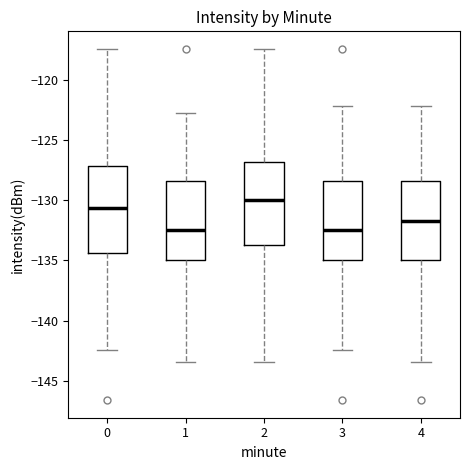

Reading left to right, transcribe this box plot: for each box, give where its median line is, the range the box spans, and where its two whiskers end, as read against the y-axis. The values are not printed on the chart, so give them approximately, as read against the axis.

0: median -130.5, box -134.5 to -127.0, whiskers -142.5 to -117.5
1: median -132.5, box -135.0 to -128.5, whiskers -143.5 to -123.0
2: median -130.0, box -133.5 to -127.0, whiskers -143.5 to -117.5
3: median -132.5, box -135.0 to -128.5, whiskers -142.5 to -122.0
4: median -131.5, box -135.0 to -128.5, whiskers -143.5 to -122.0